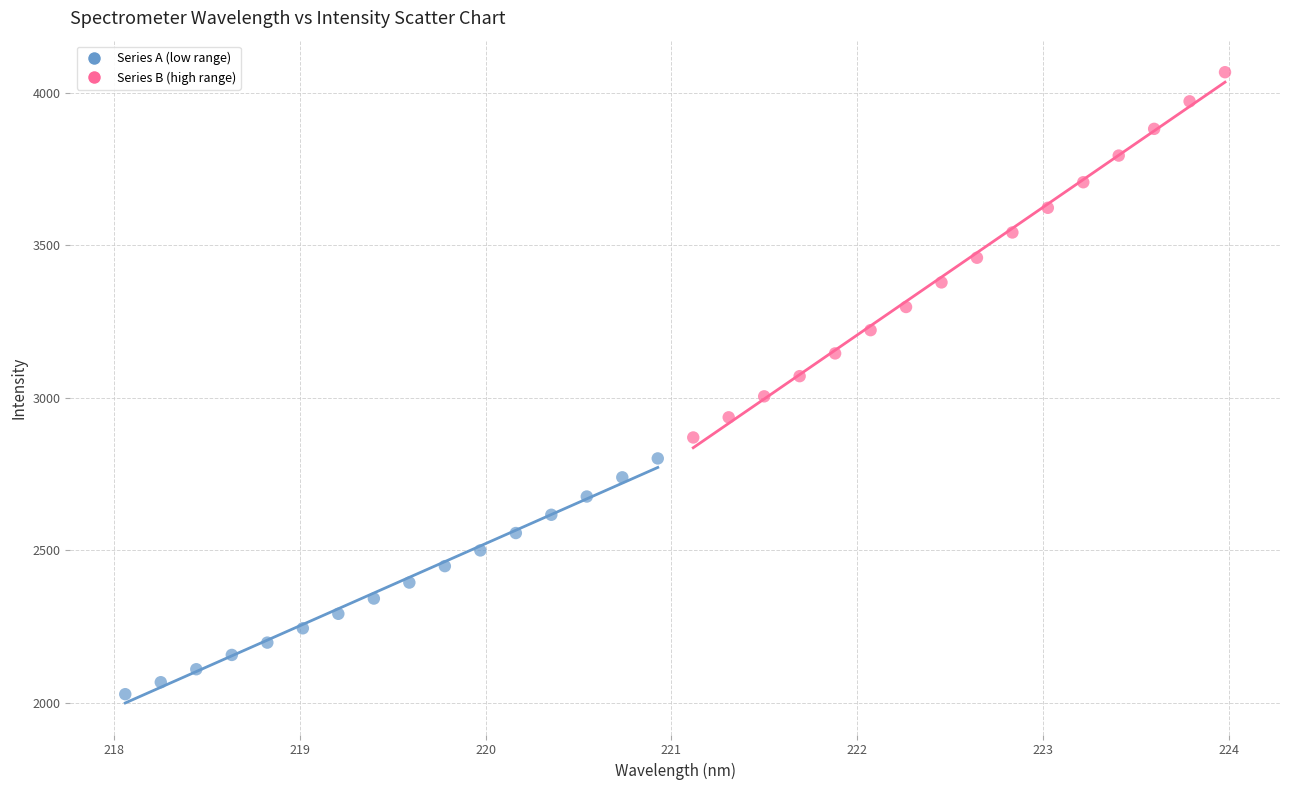

Which series reaches the maximum Y coordinate?

Series B (high range)